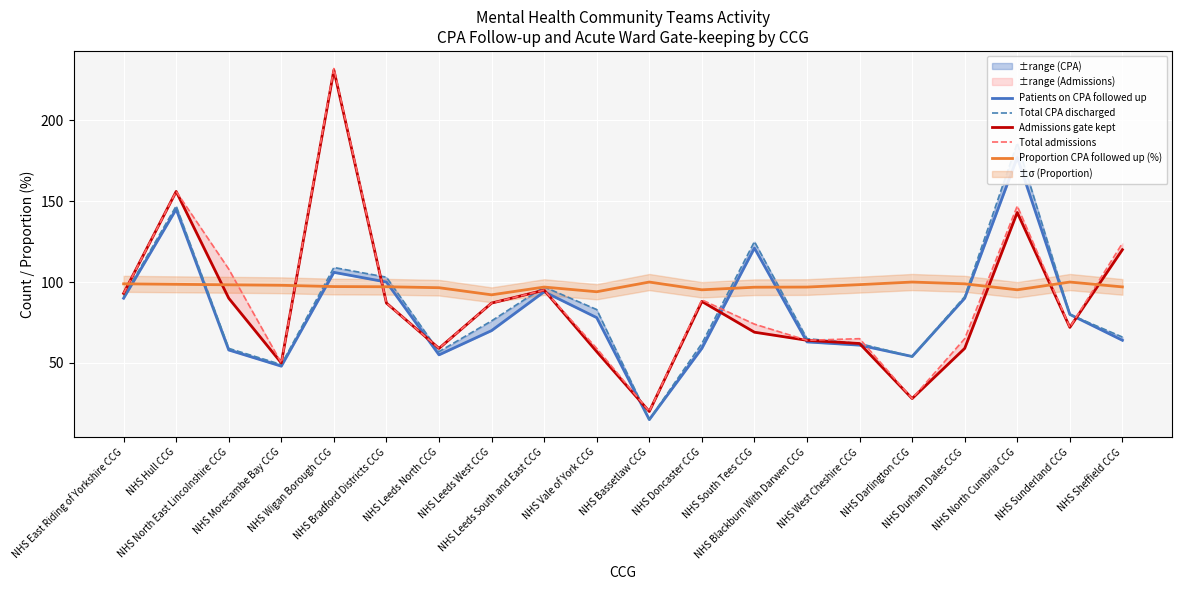

What is the difference between the maximum and minimum values in the Proportion CPA followed up (%) series?

7.9